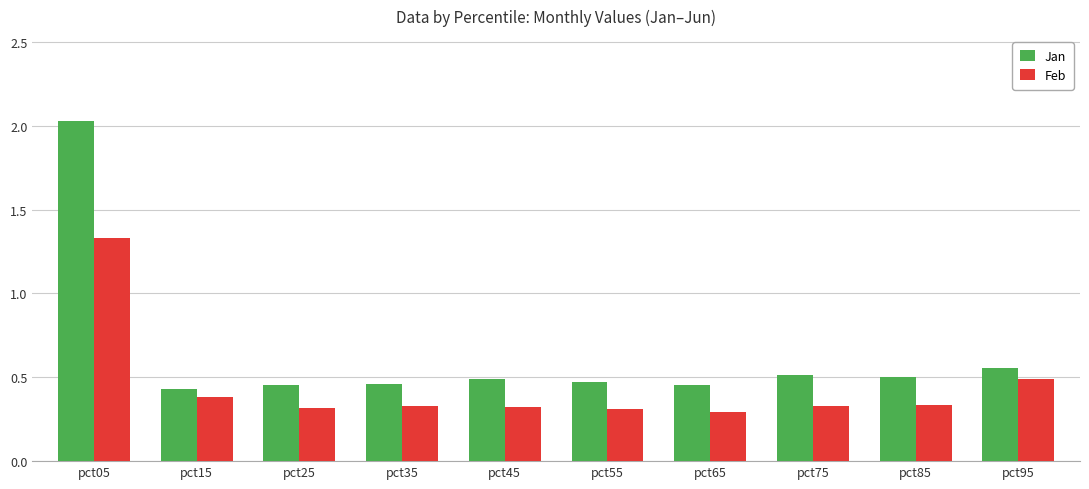

How many data points does each series have?

10